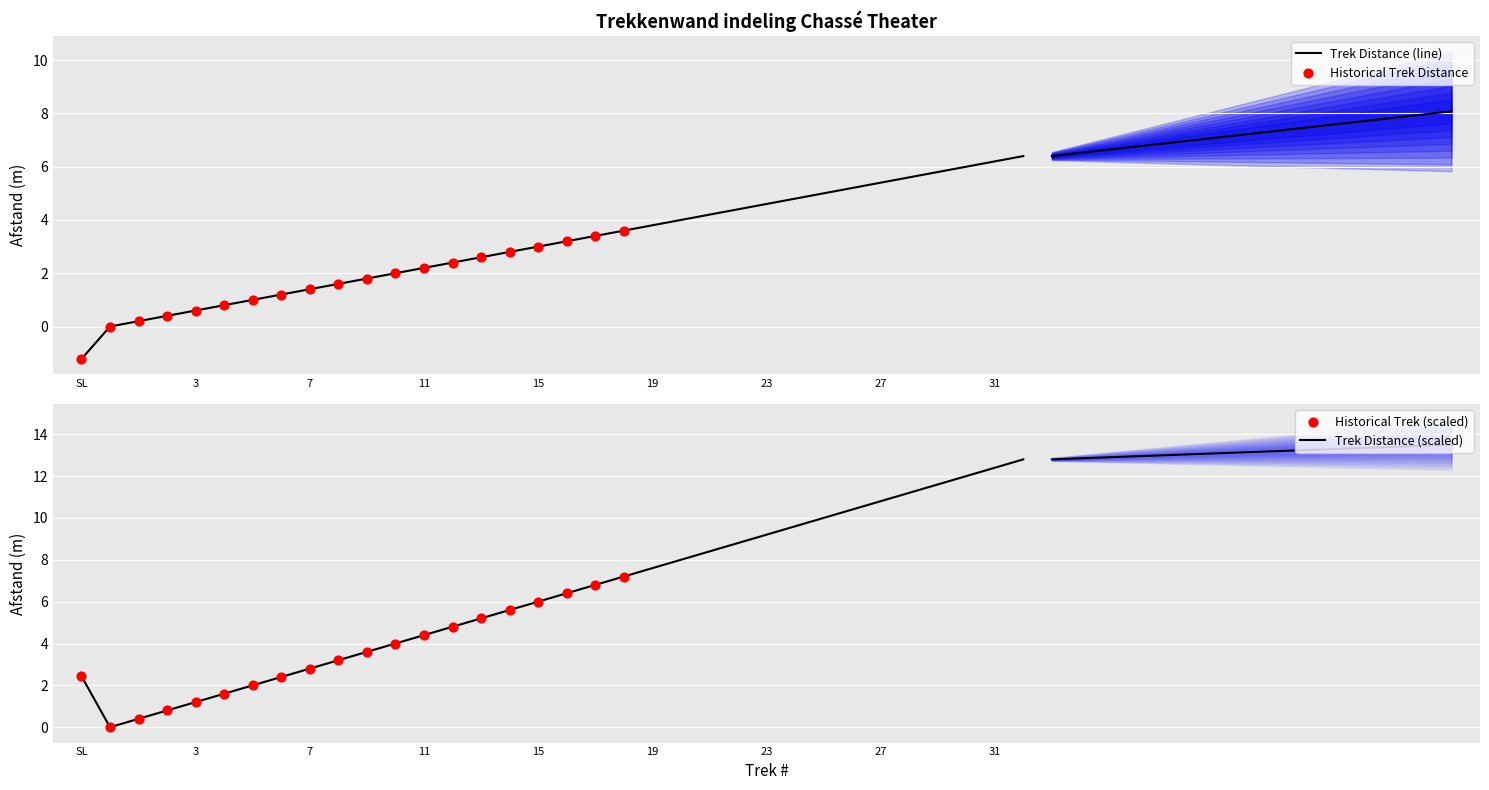

Approximately how many times larger is the value at 7 compared to 14?

0.5